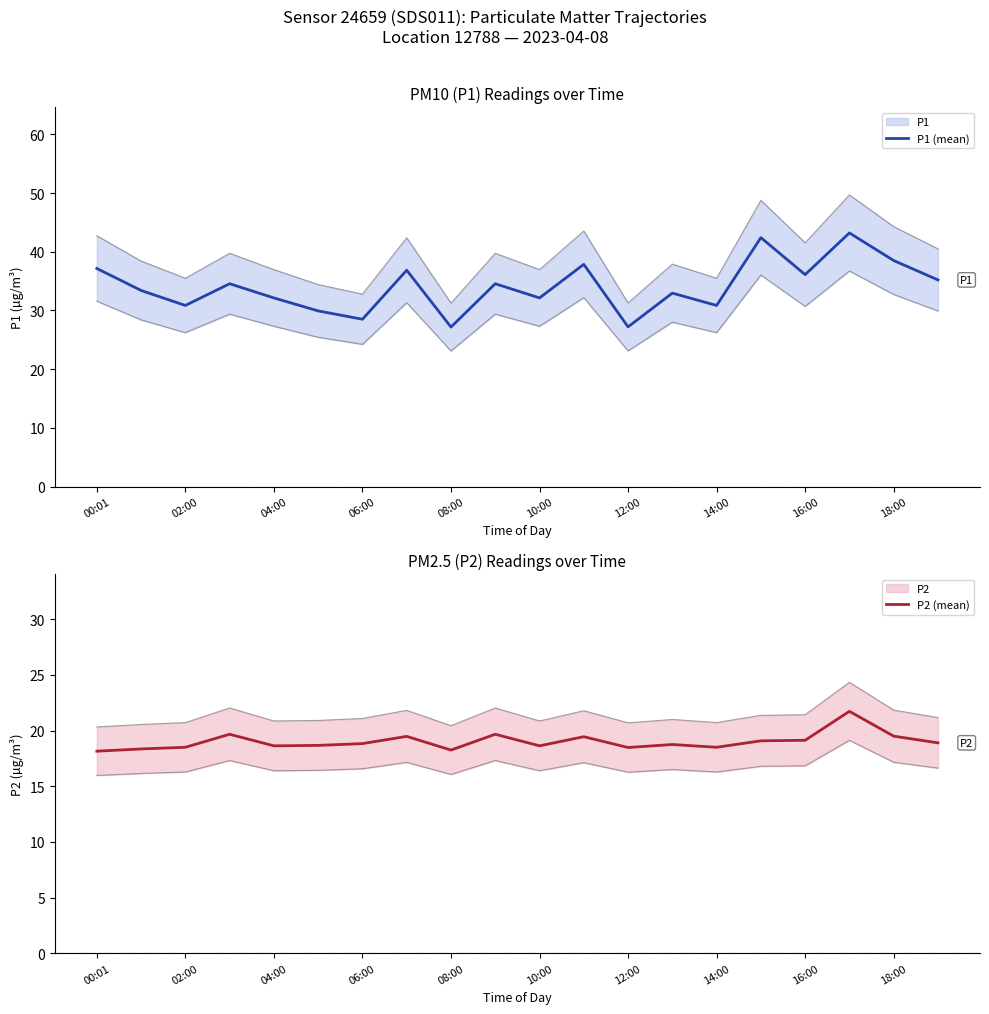

How many categories are shown in the chart?

20